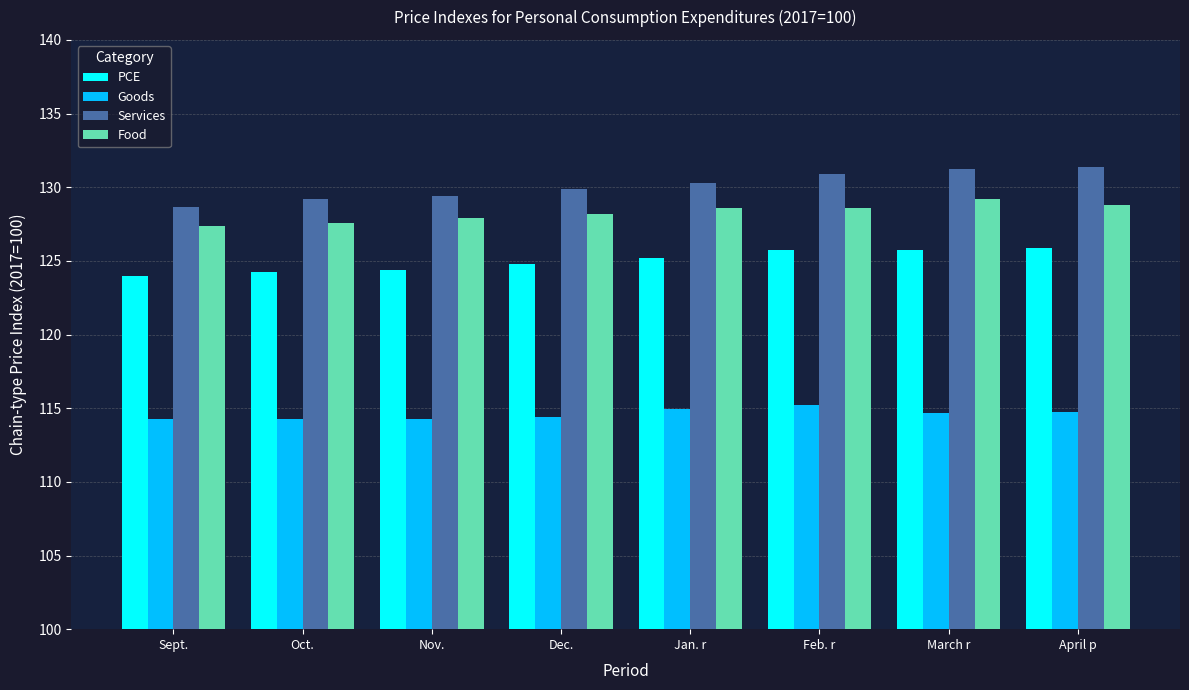

At how many categories does at least one series exceed 120?

8